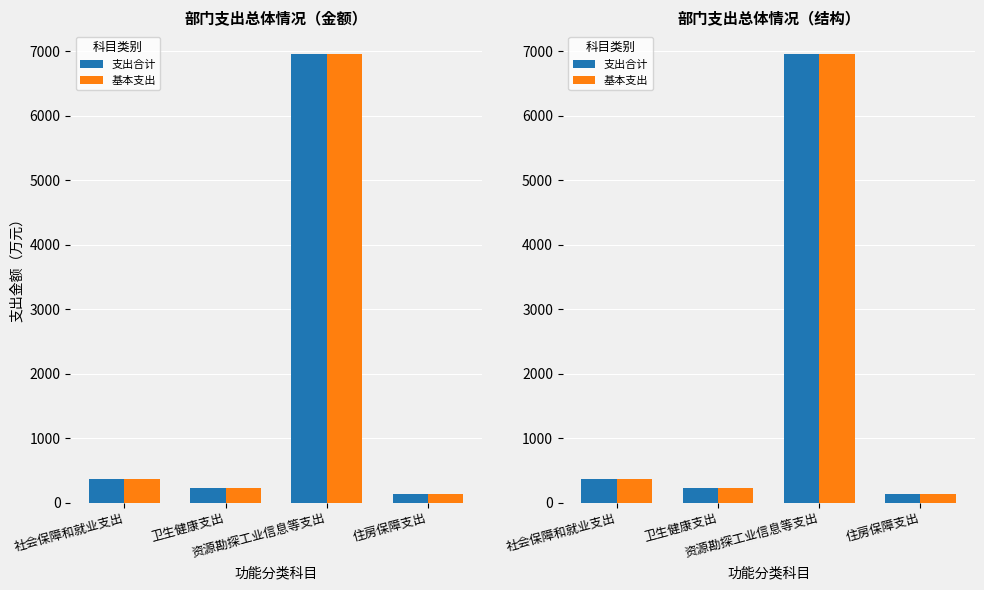

What position from the right is 资源勘探工业信息等支出?

2